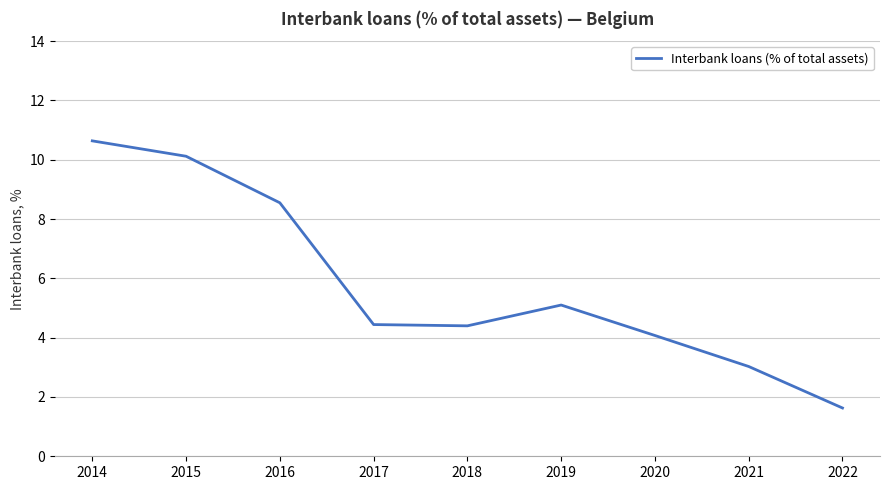

At which category does the chart reach its minimum across all series?

2022